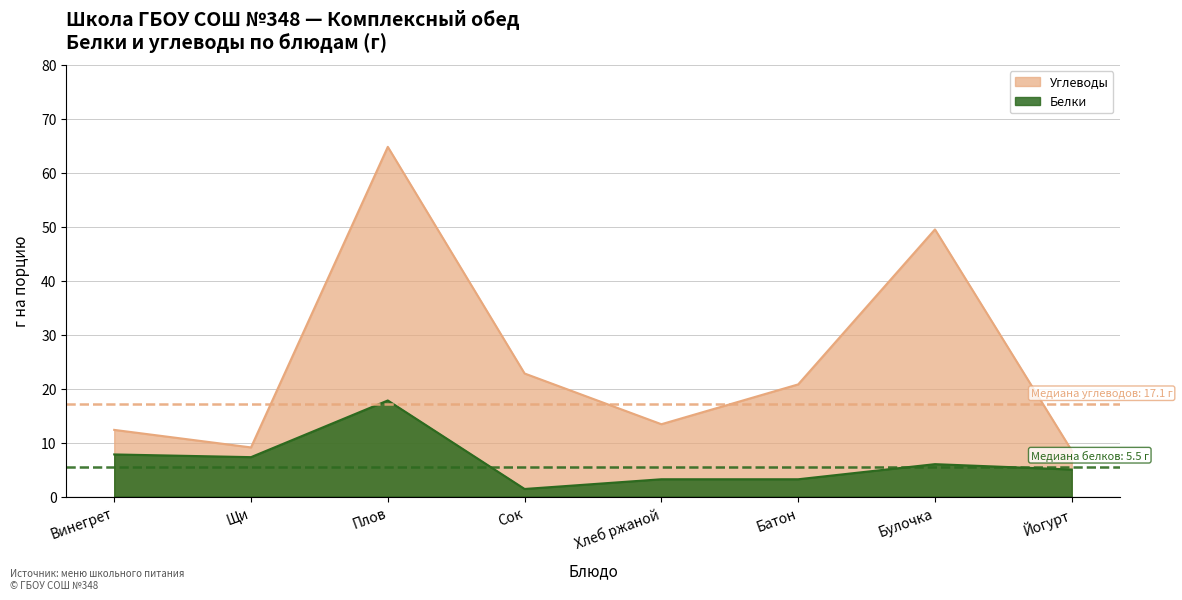

Rank the series by their maximum value, from lowest to highest.

Белки, Углеводы